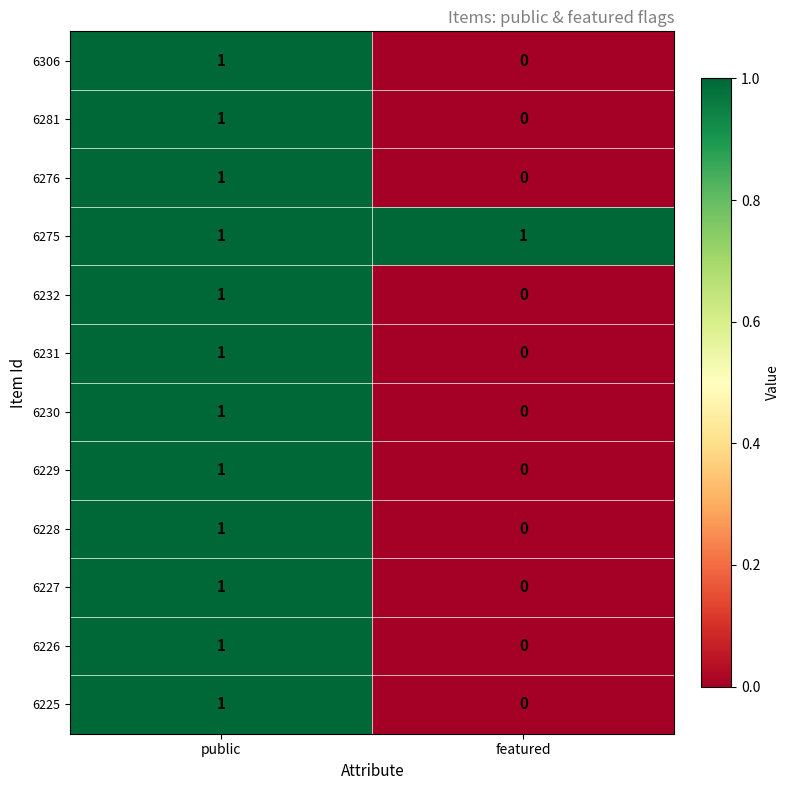

What is the total value across all series at featured?

1